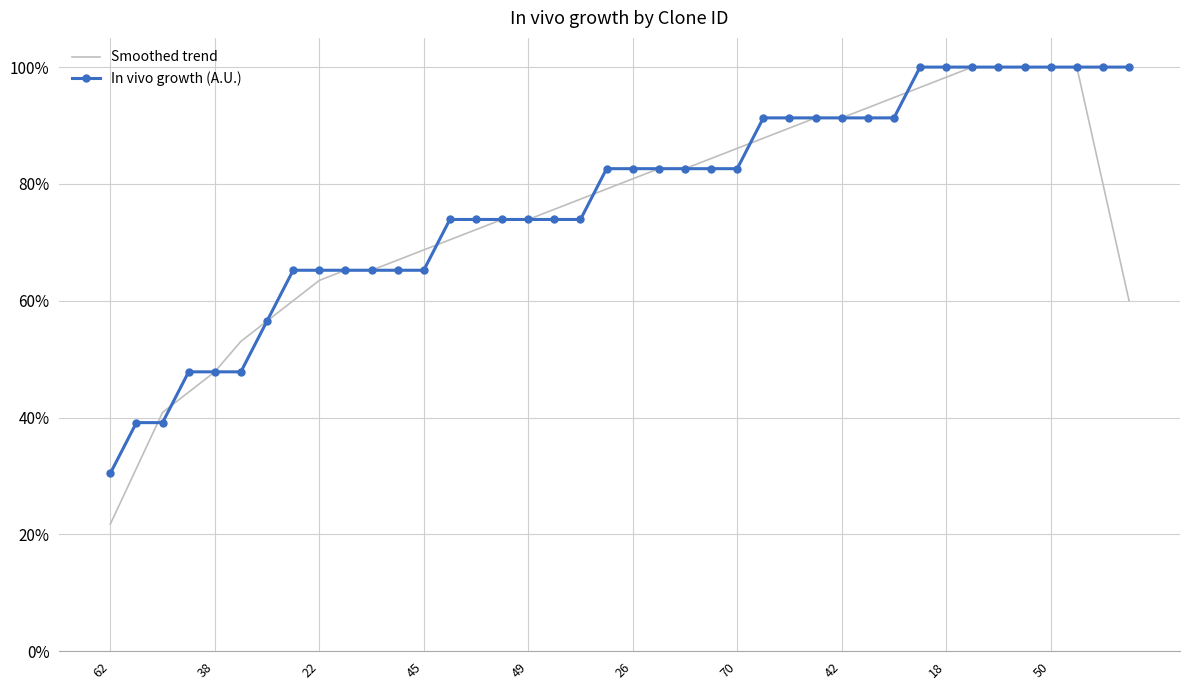

What is the maximum value for In vivo growth (A.U.)?

1.0